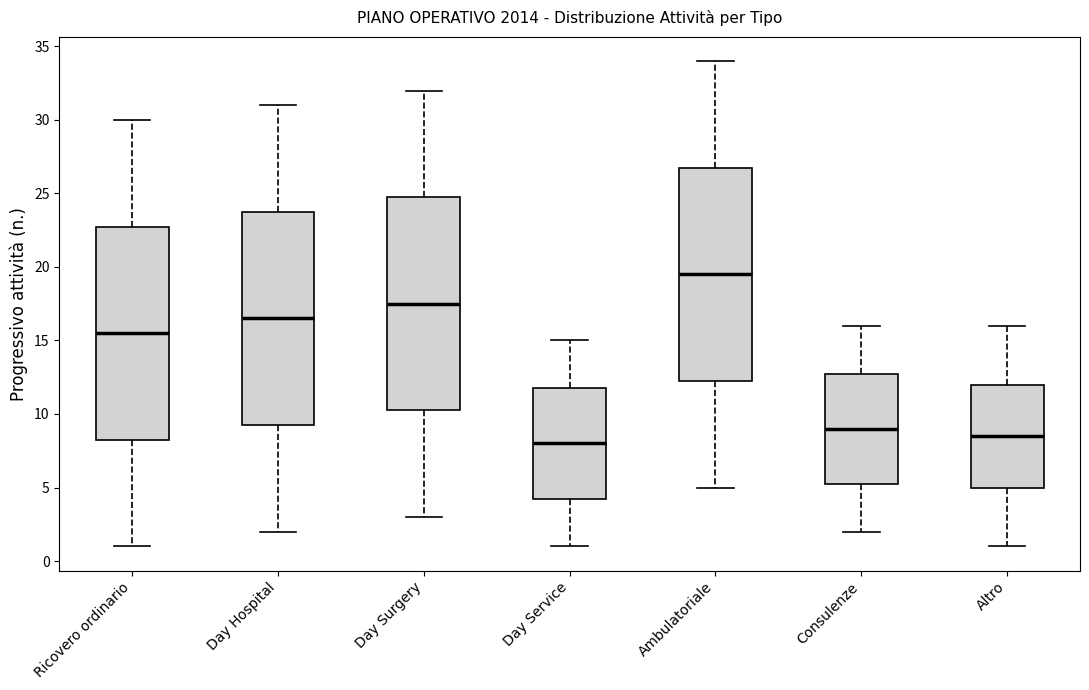

Which box's median line is the lowest?

Day Service